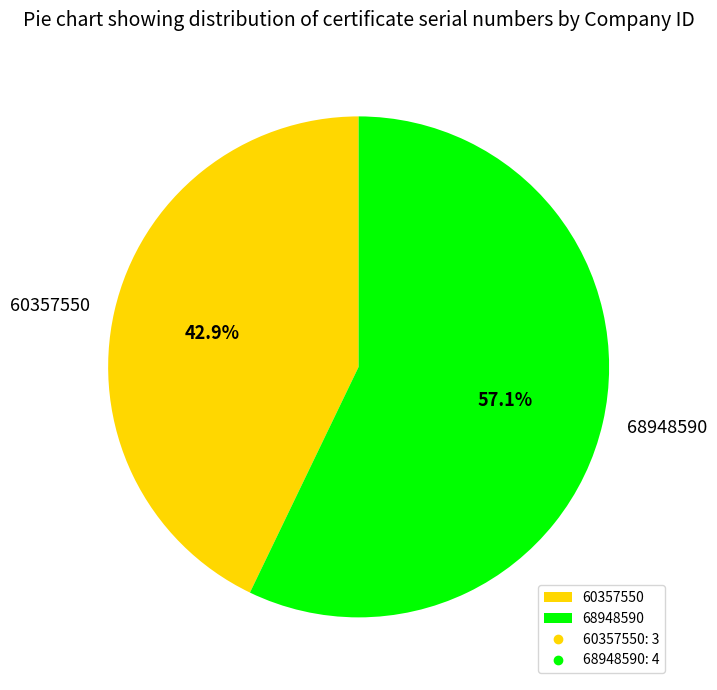

Which category accounts for the majority?

68948590